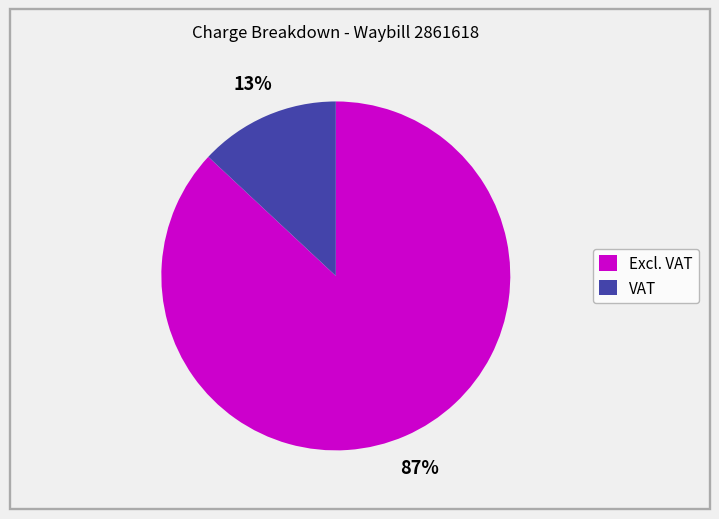

Does VAT represent more than half of the total?

No